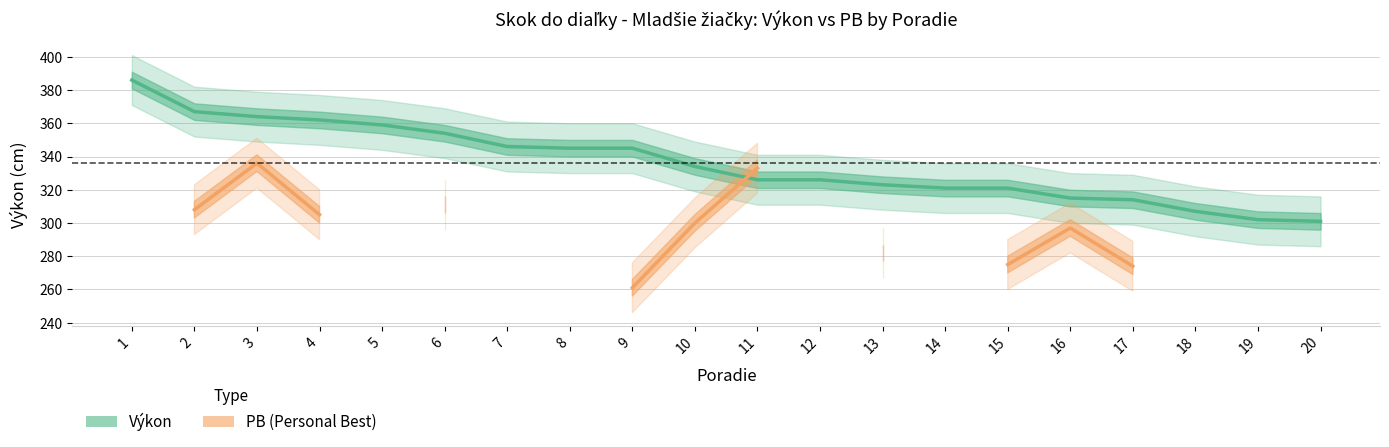

Which series has the largest total across all categories?

Výkon